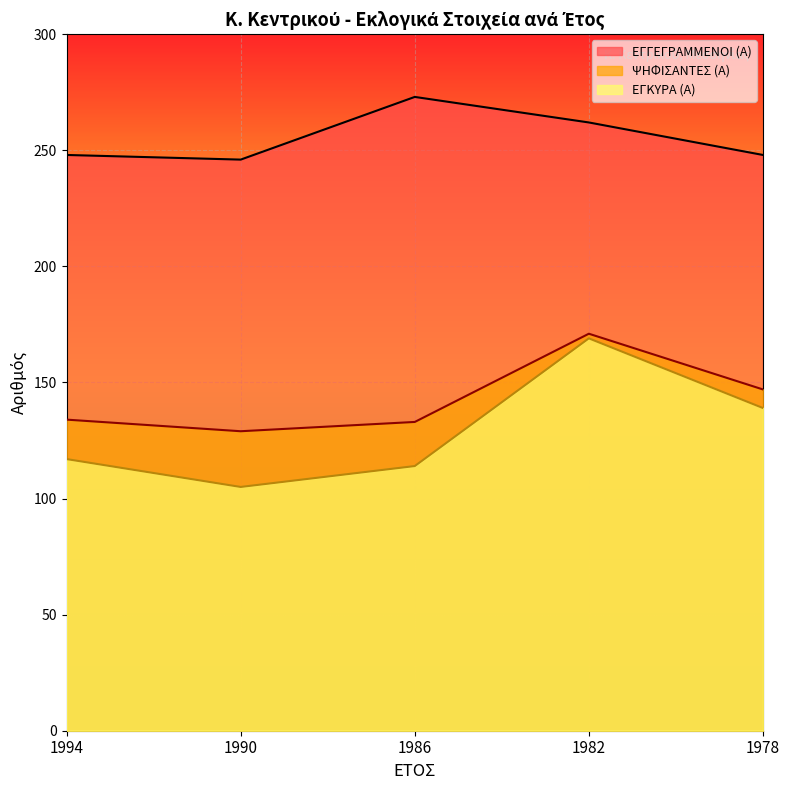

How many lines are shown in the chart?

3